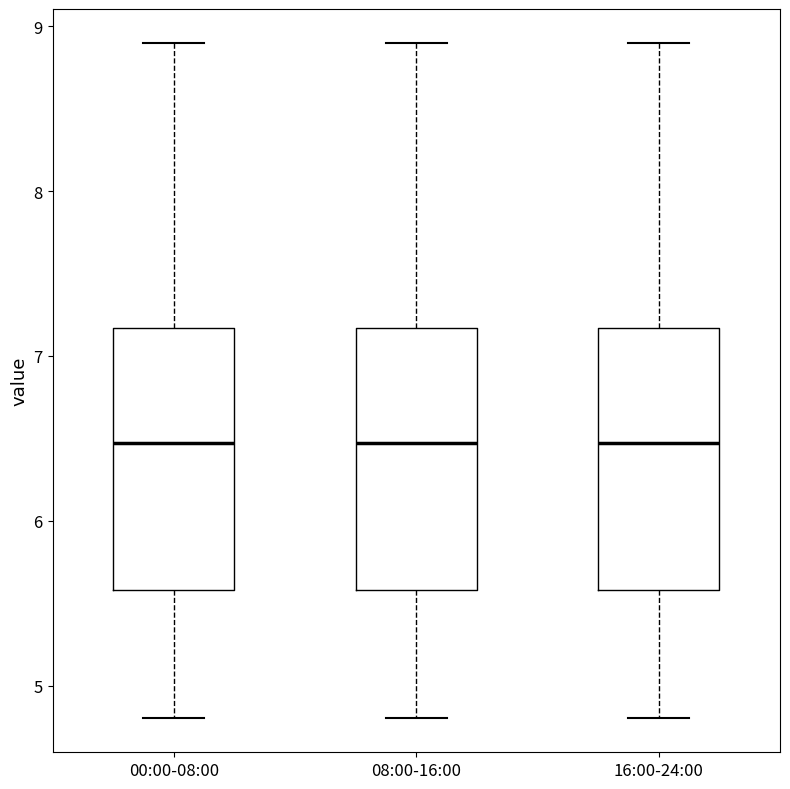

Reading left to right, read every box against the y-axis: the position of its median line, the range the box covers, and the ends of its whiskers. The values are not printed on the chart, so give them approximately, as read against the axis.

00:00-08:00: median 6.5, box 5.6 to 7.2, whiskers 4.8 to 8.9
08:00-16:00: median 6.5, box 5.6 to 7.2, whiskers 4.8 to 8.9
16:00-24:00: median 6.5, box 5.6 to 7.2, whiskers 4.8 to 8.9